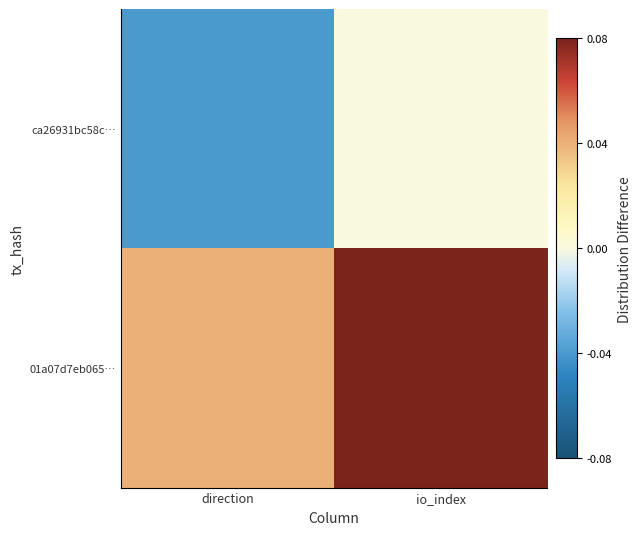

At which category does the chart reach its peak across all series?

io_index